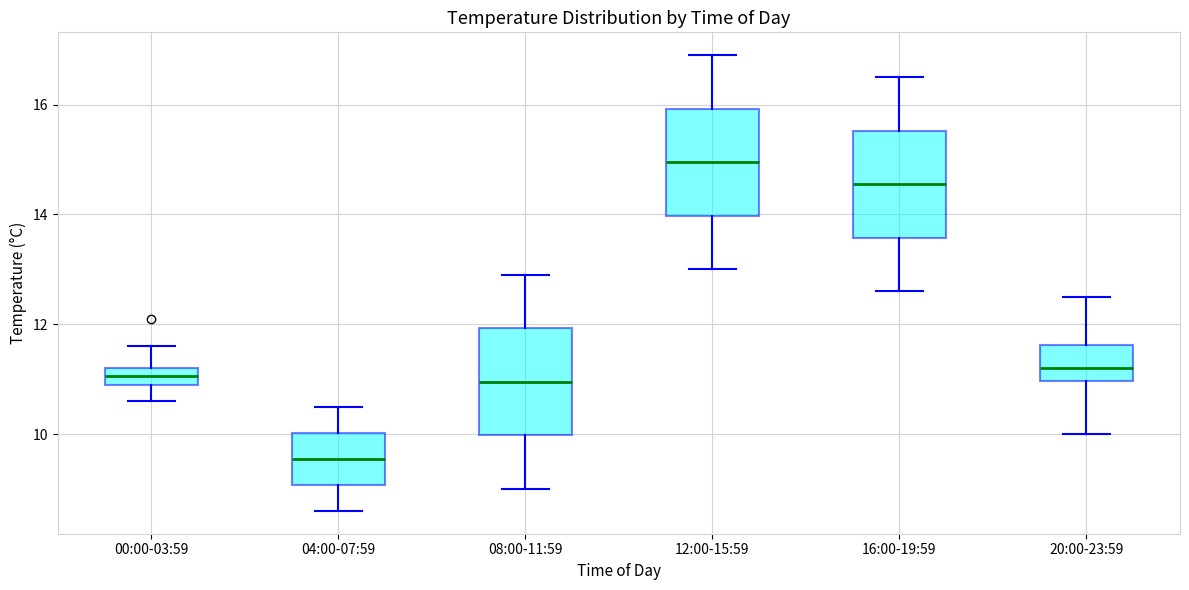

Which box's median line is the highest?

12:00-15:59